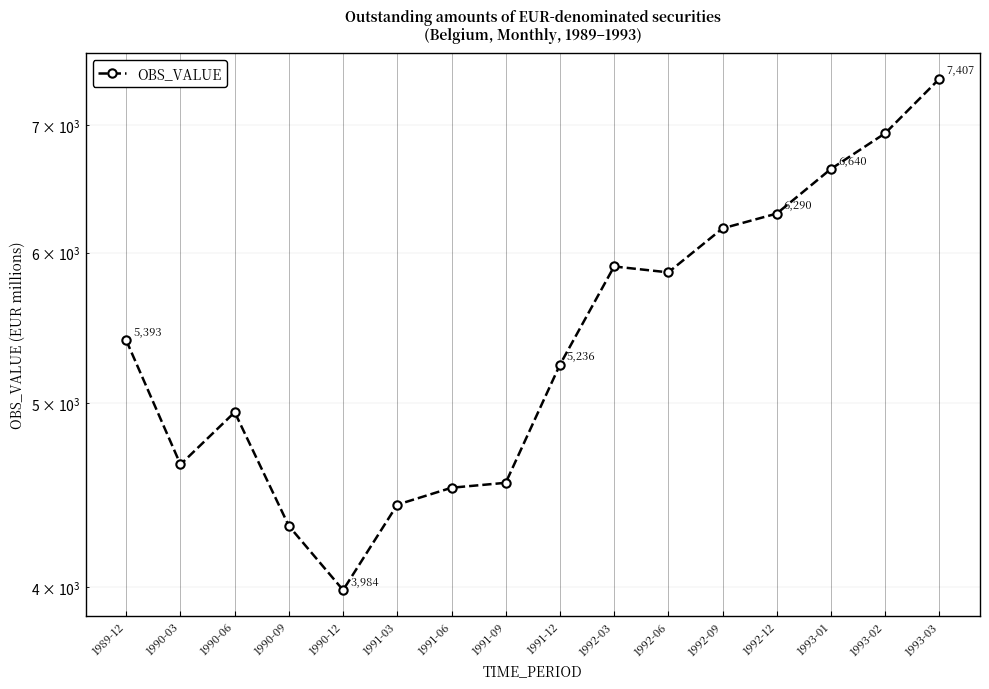

What is the difference between the values at 1990-09 and 1992-06?

1551.4